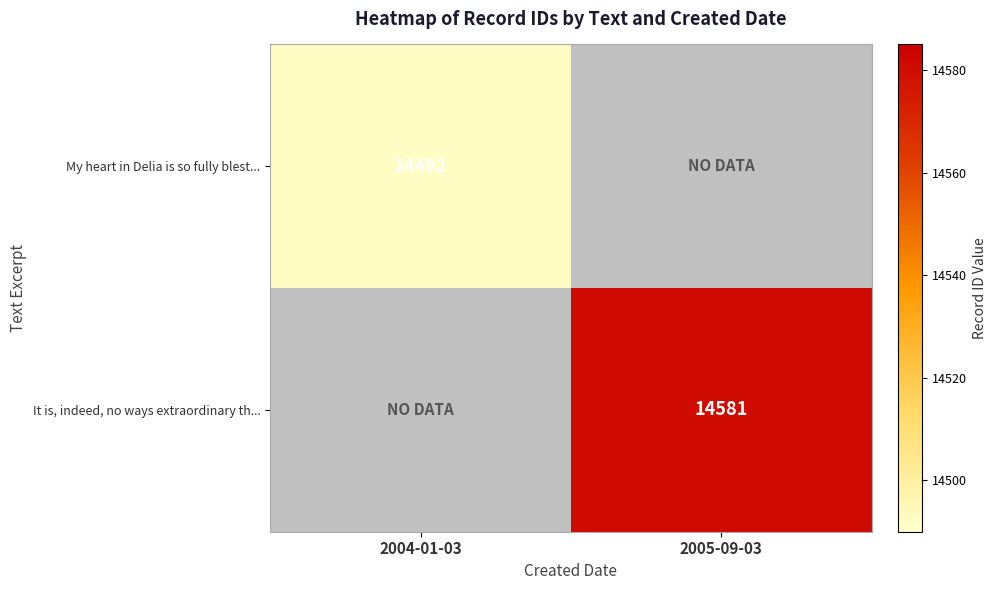

At 2005-09-03, list the series in order from largest to smallest.

My heart in Delia is so fully blest..., It is, indeed, no ways extraordinary th...